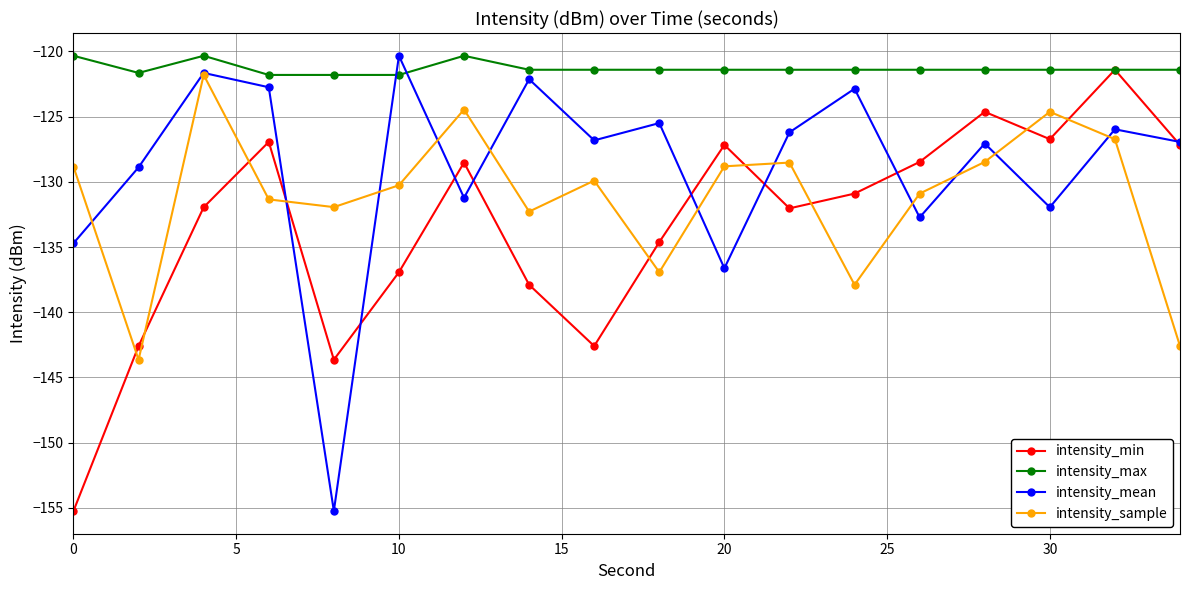

How many interior local peaks does the intensity_mean series have?

7